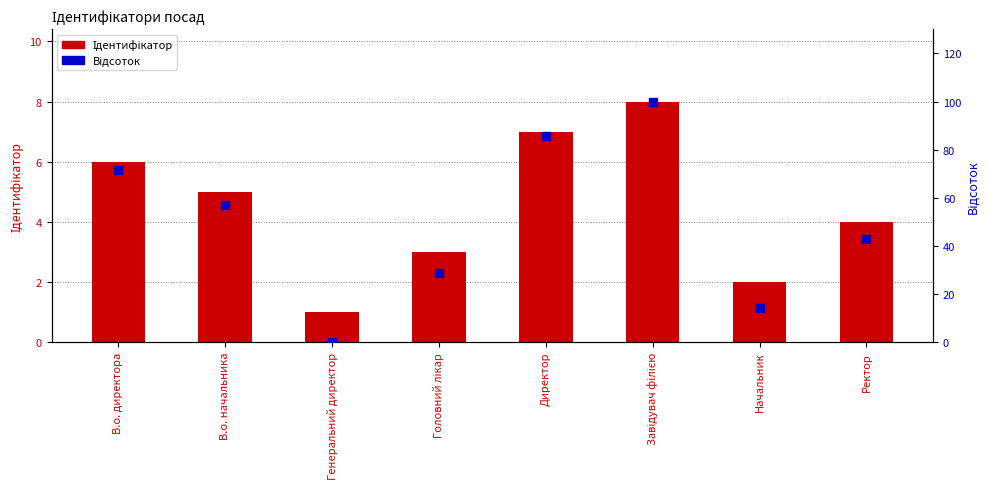

What are all the series names shown in the legend?

Ідентифікатор, Відсоток